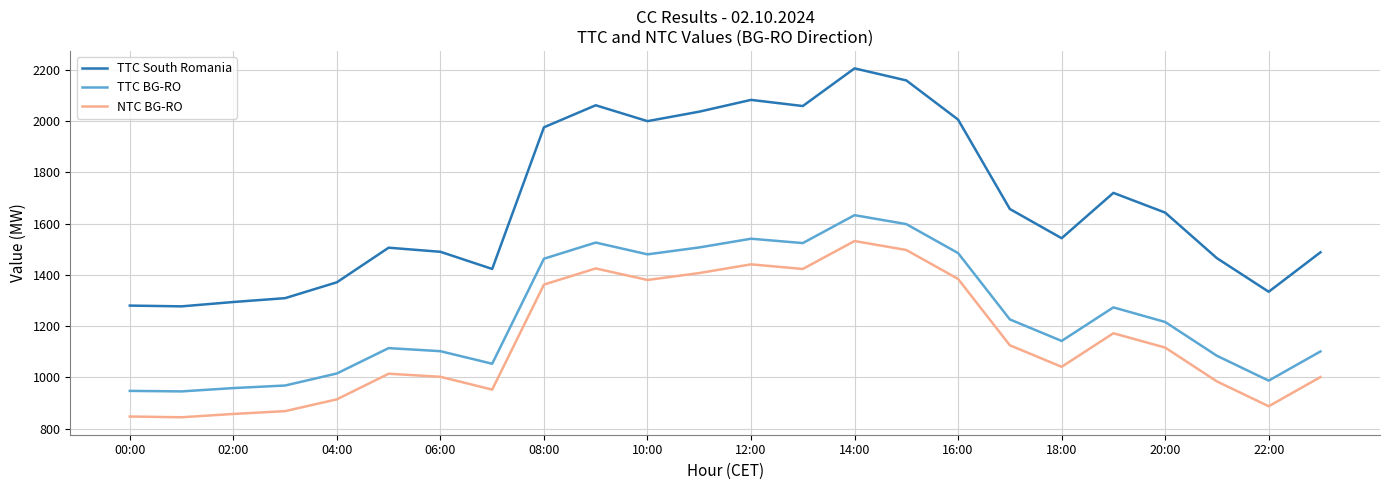

What is the minimum value for NTC BG-RO?

844